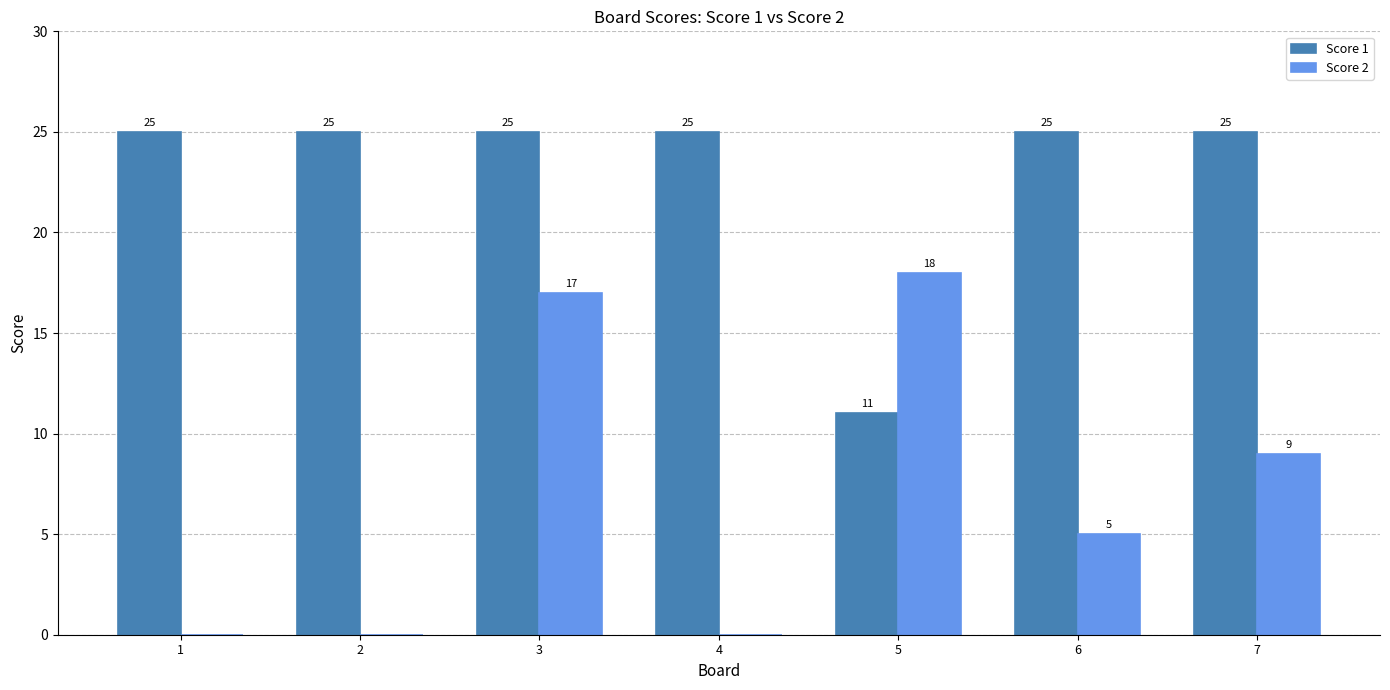

What is the sum of all Score 1 values?

161